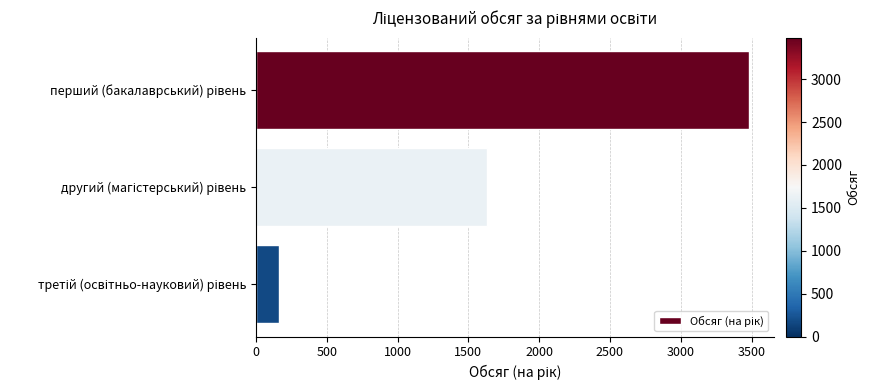

What is the sum of all values?

5281